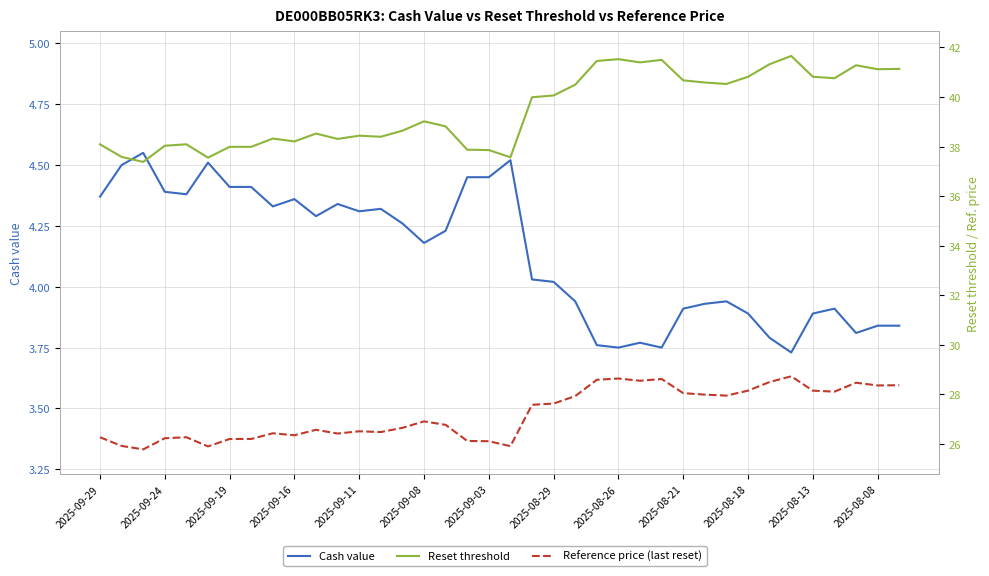

True or false: Cash value and Reference price (last reset) intersect in this chart.

False